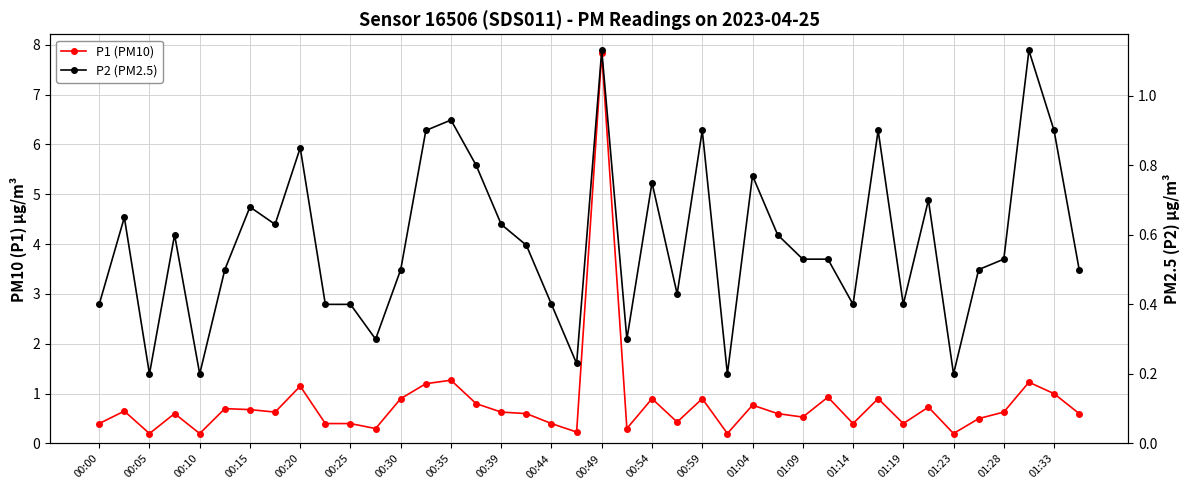

What is the highest value of the P1 (PM10) series?

7.8